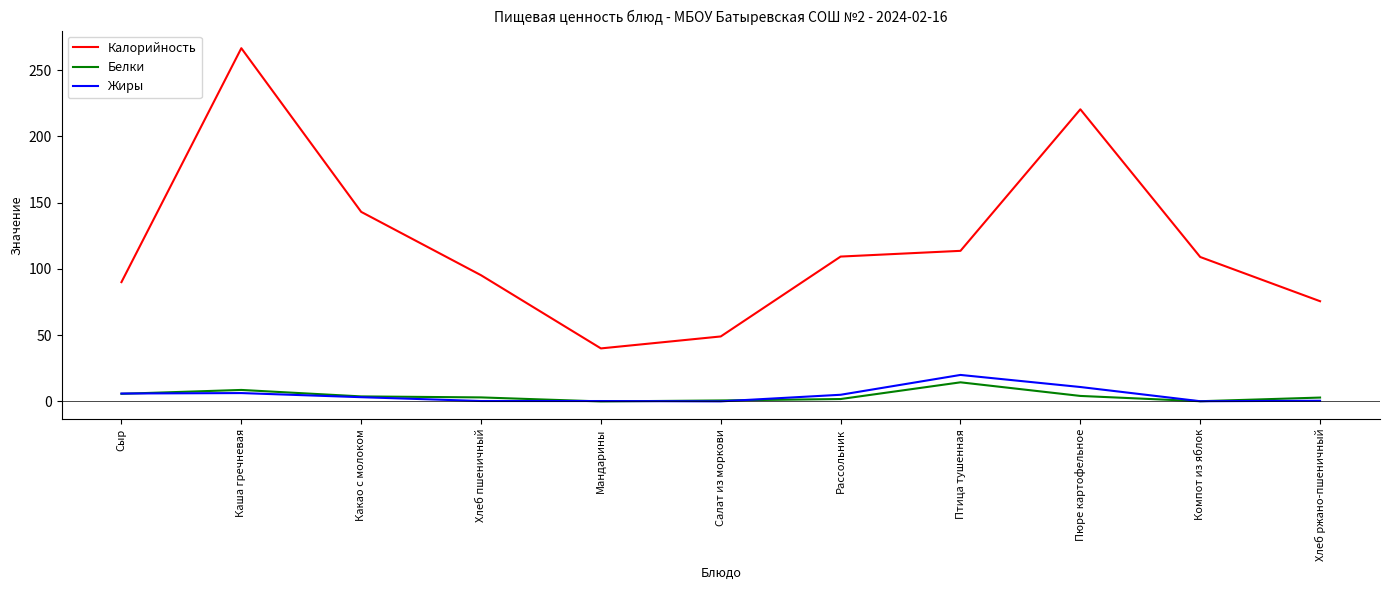

What is the minimum value for Жиры?

0.1